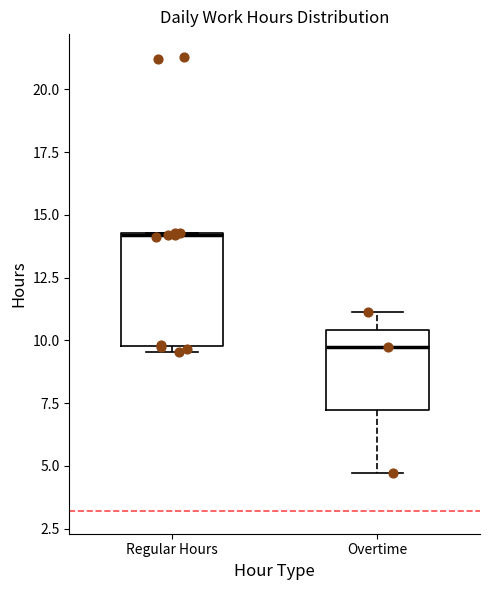

Which box is the tallest, from its lower edge to its upper edge?

Regular Hours